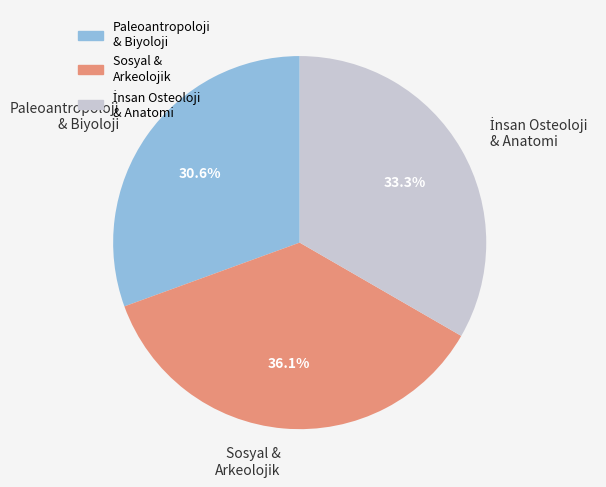

Is there a majority slice in this chart?

No